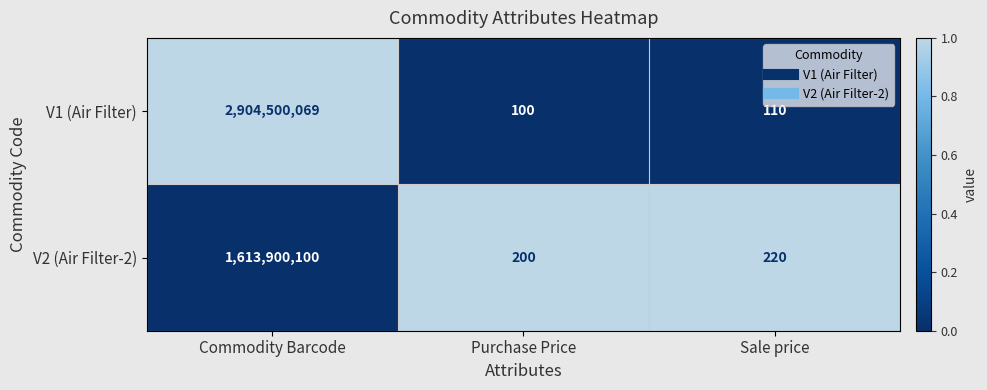

What is the spread (max minus min) of values at Sale price?

110